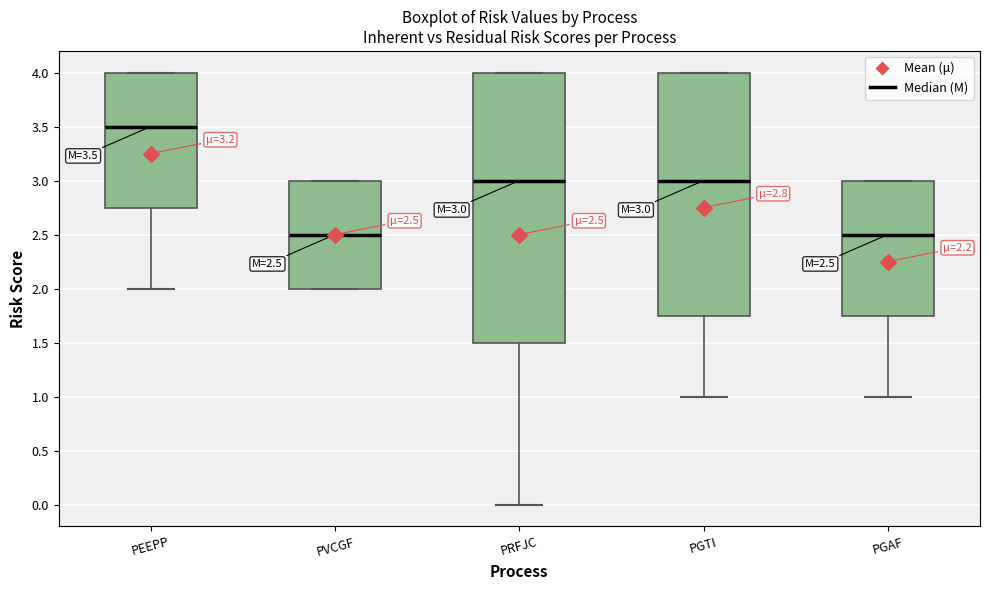

Comparing the boxes themselves (not the whiskers), which one is the tallest?

PRFJC